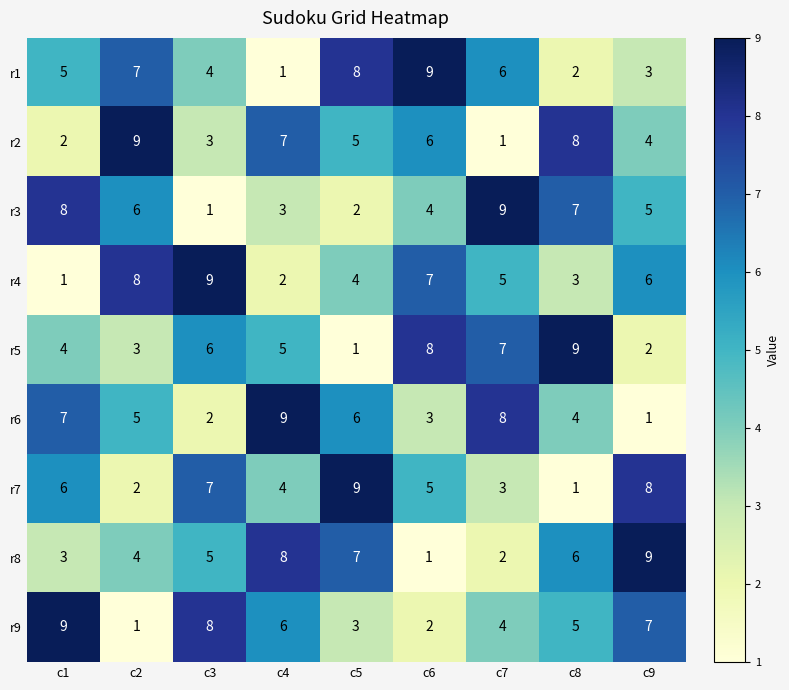

What is the average value of the r7 series?

5